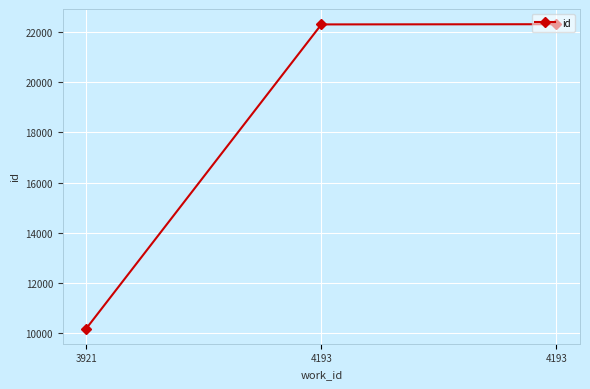

Does the chart have visible grid lines?

Yes